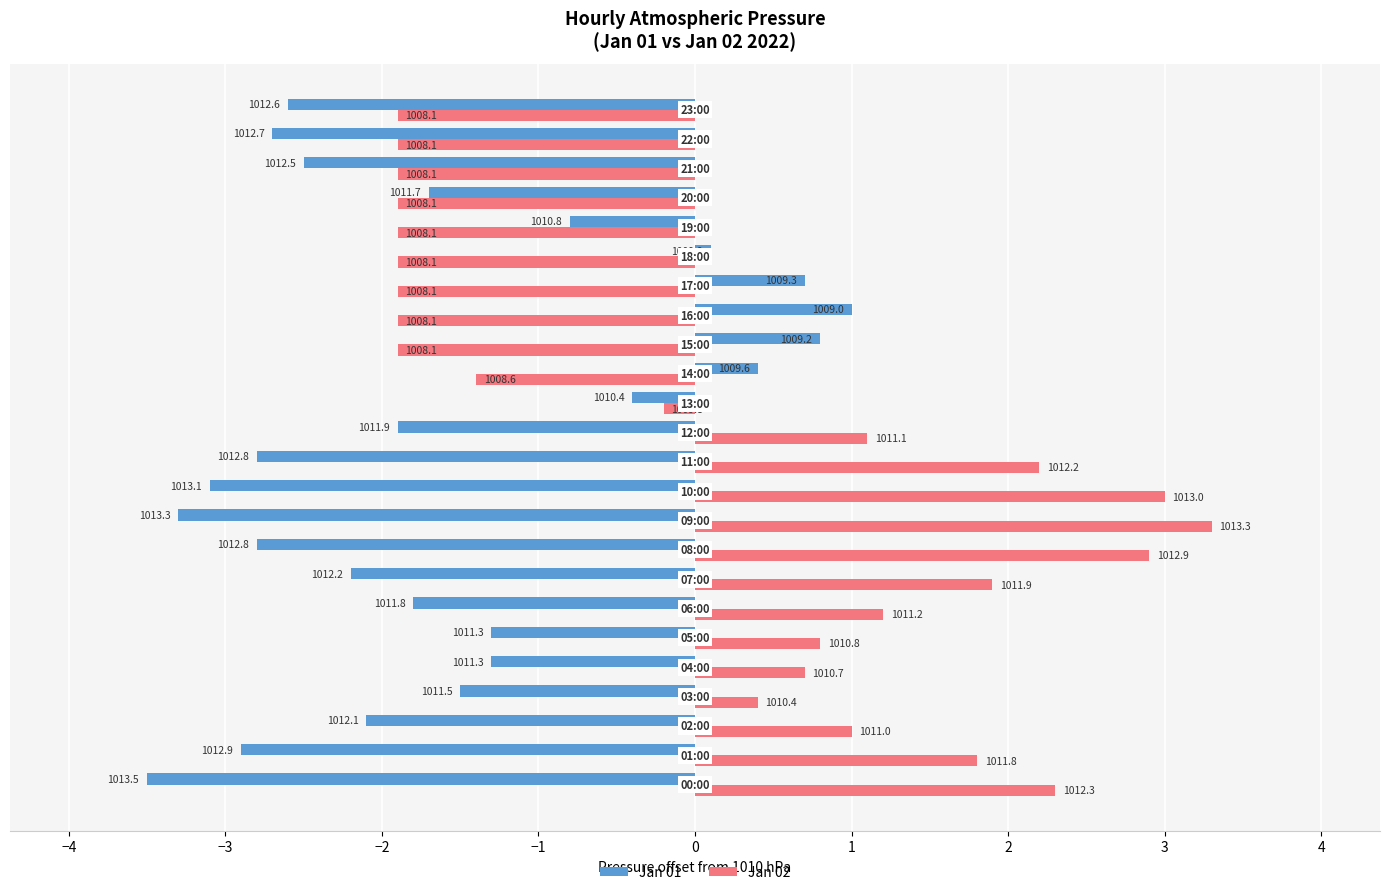

What is the average value of the Jan 01 series?

-1.6